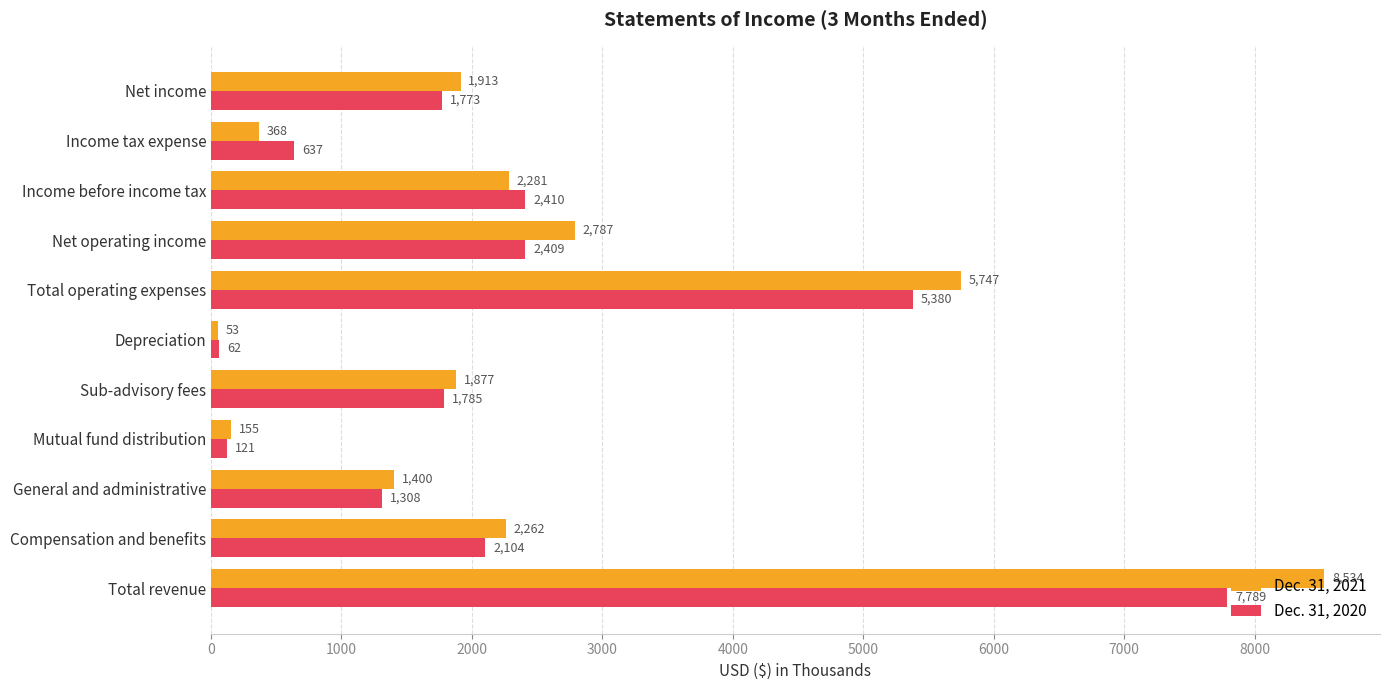

Rank the series by their maximum value, from highest to lowest.

Dec. 31, 2021, Dec. 31, 2020